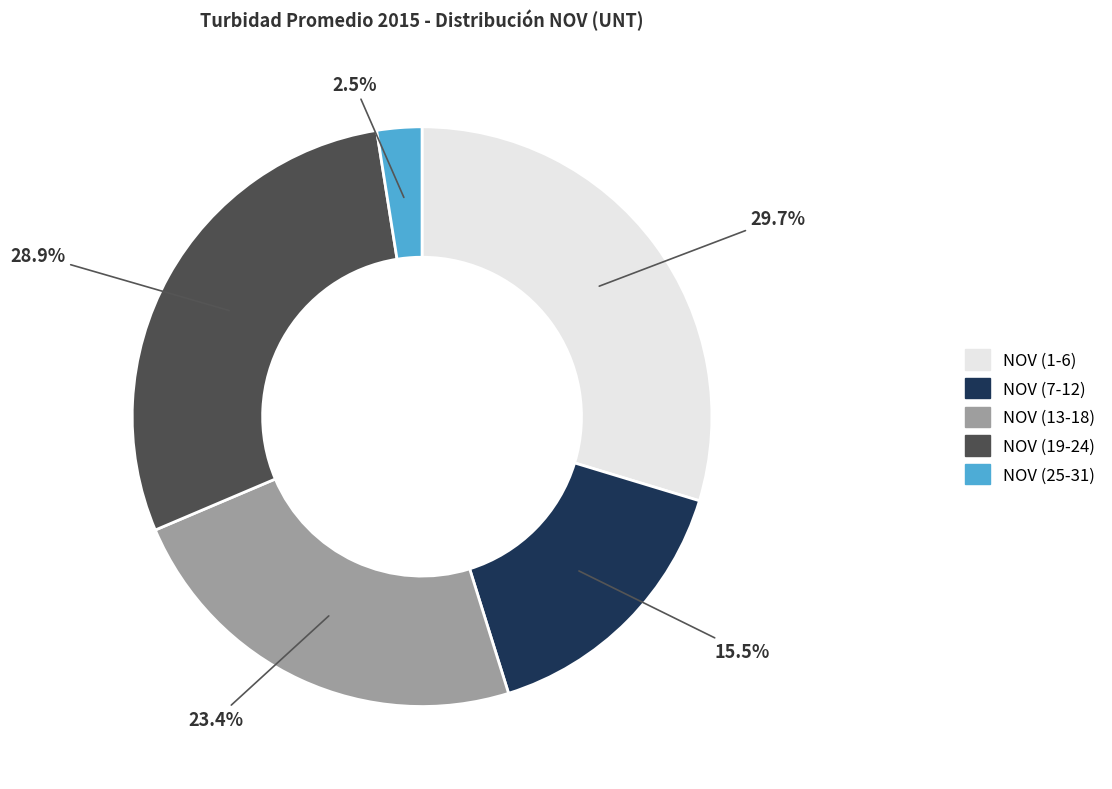

Is there any slice that represents more than half of the pie?

No